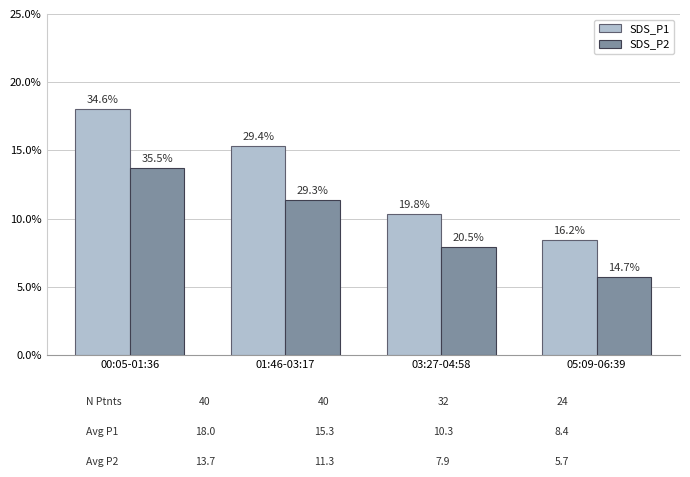

What are all the series names shown in the legend?

SDS_P1, SDS_P2